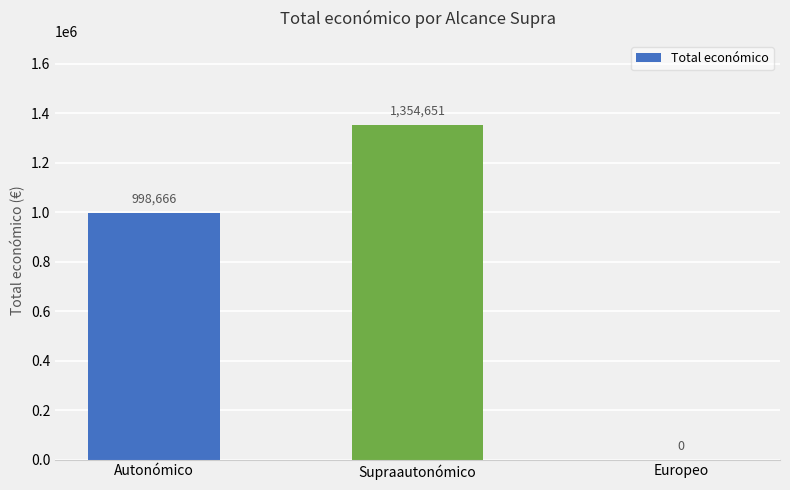

Reading left to right, transcribe all the data shown in this chart.

998666	1354651	0